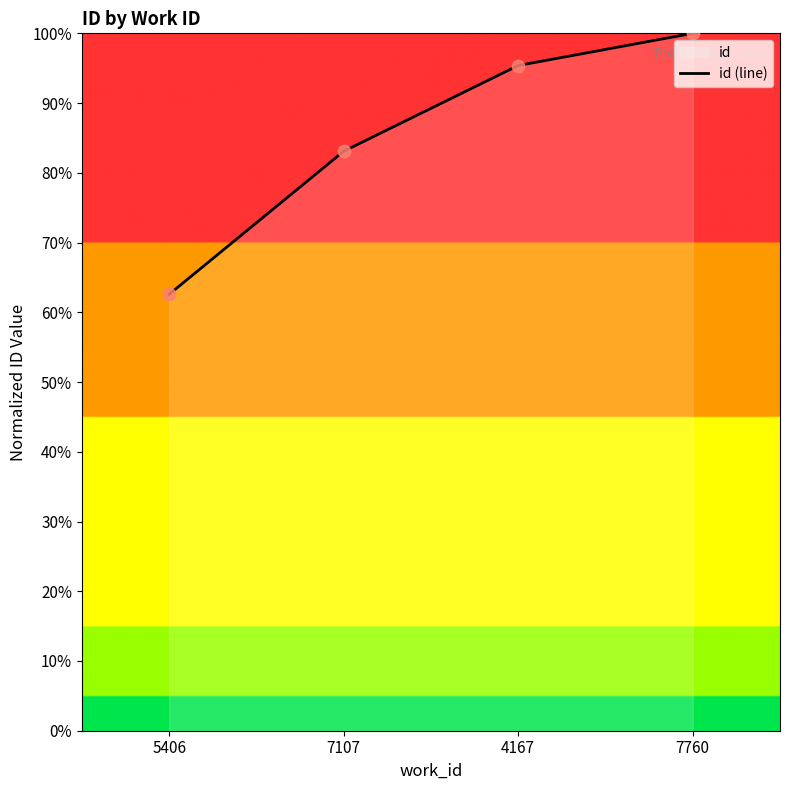

Approximately how many times larger is the value at 4167 compared to 7107?

1.1